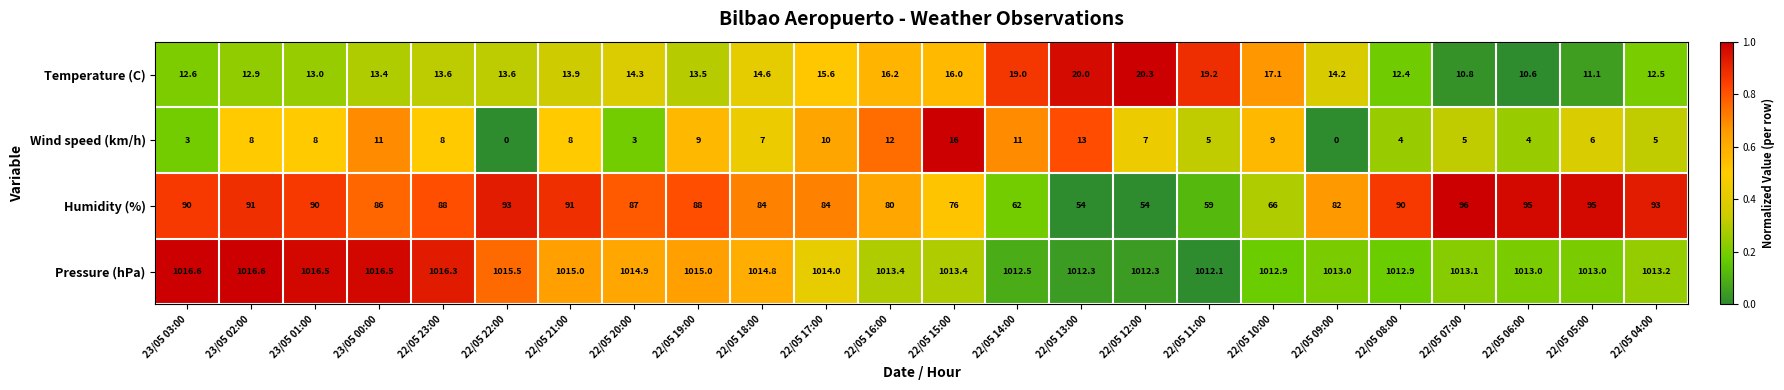

Is it true that Temperature (C) equals 14.2 at 22/05 09:00?

True